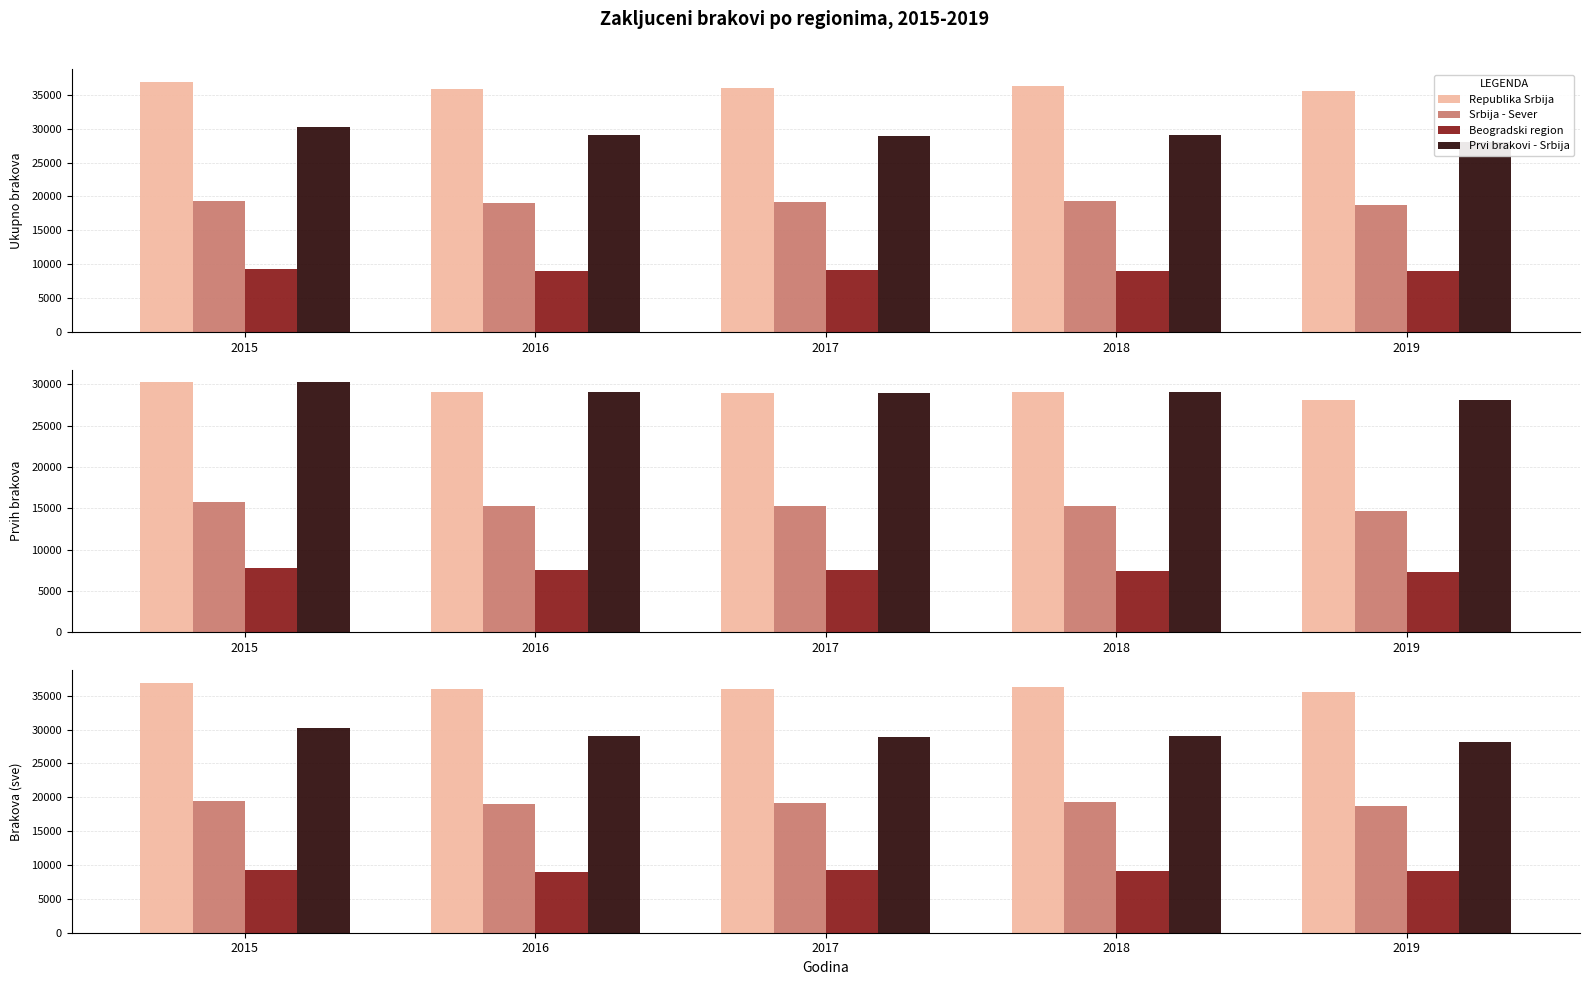

What is the total value across all series at 2016?

92994